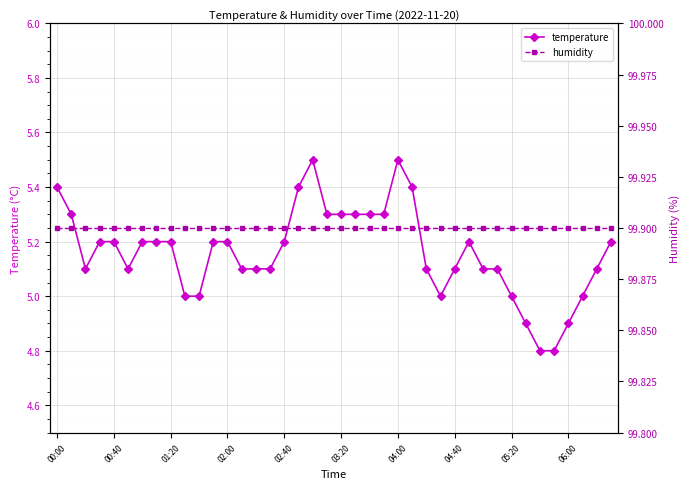

Count the number of data series in this chart.

2